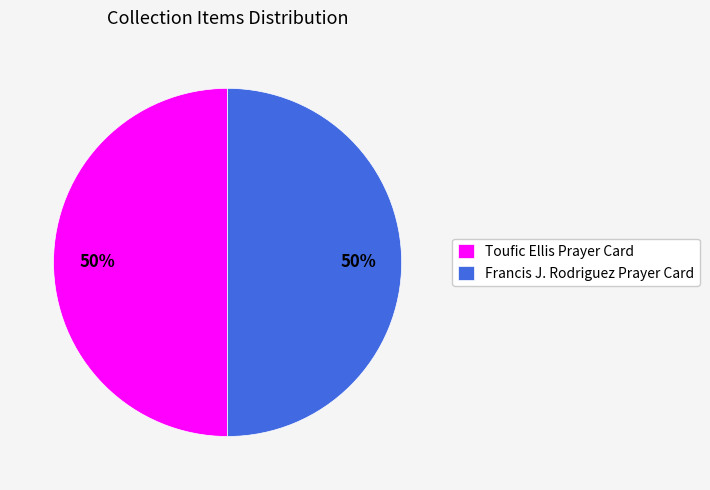

To the nearest percent, what portion does Francis J. Rodriguez Prayer Card represent?

50%